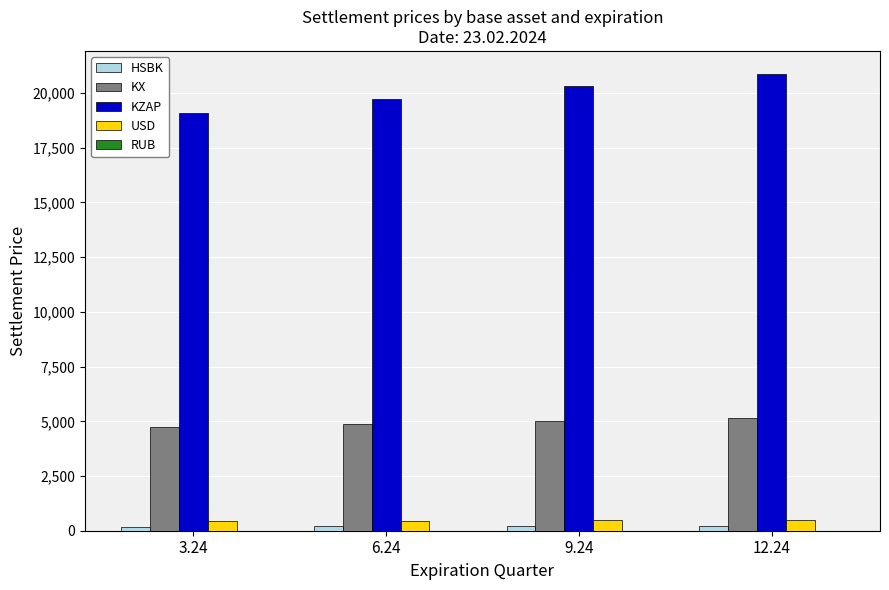

At which label does KZAP reach its peak?

12.24